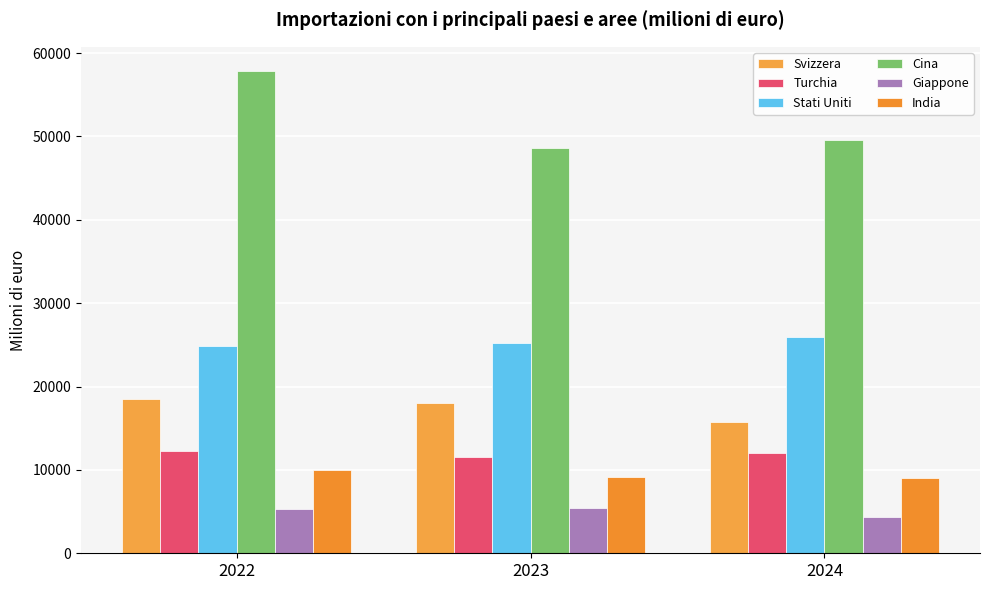

Which has a higher value, 2024 or 2023?

2023